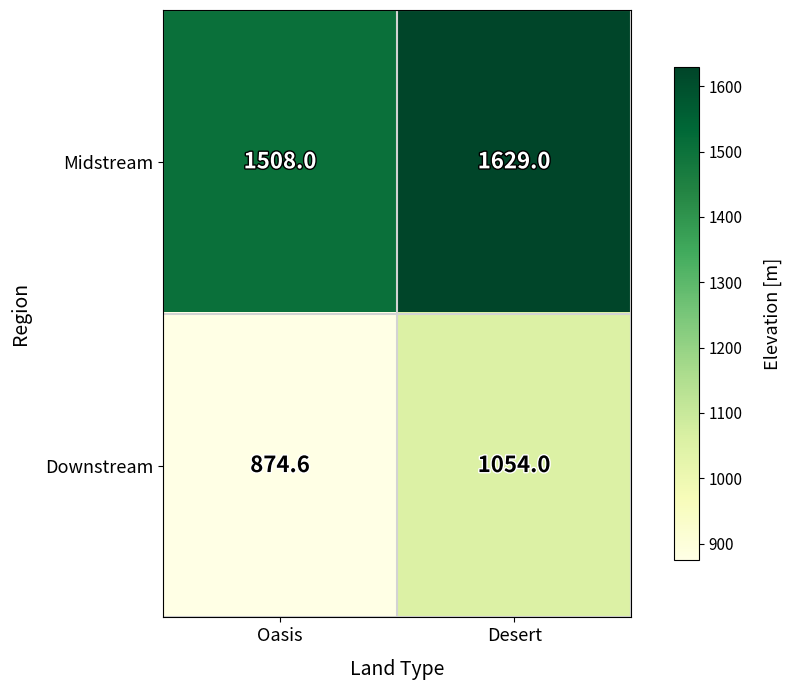

What is the difference between the maximum and minimum values in the Downstream series?

179.4